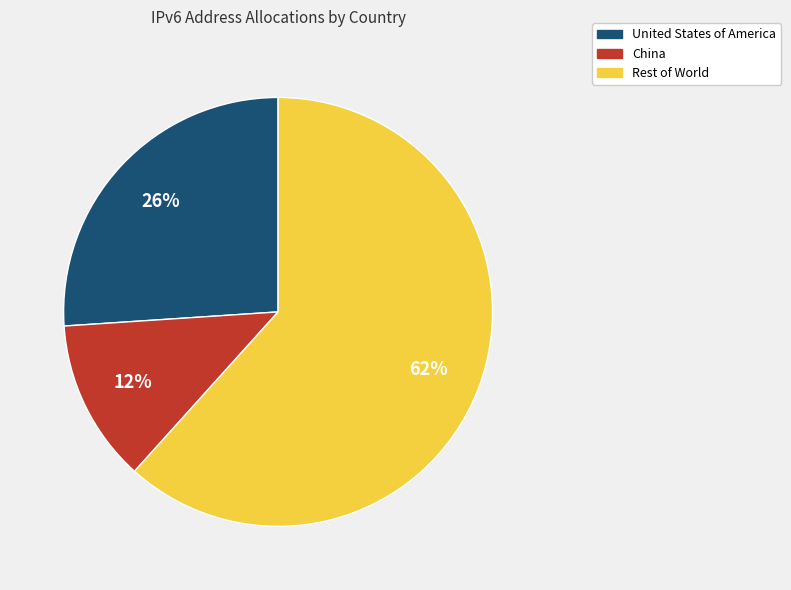

How many slices are in this pie chart?

3